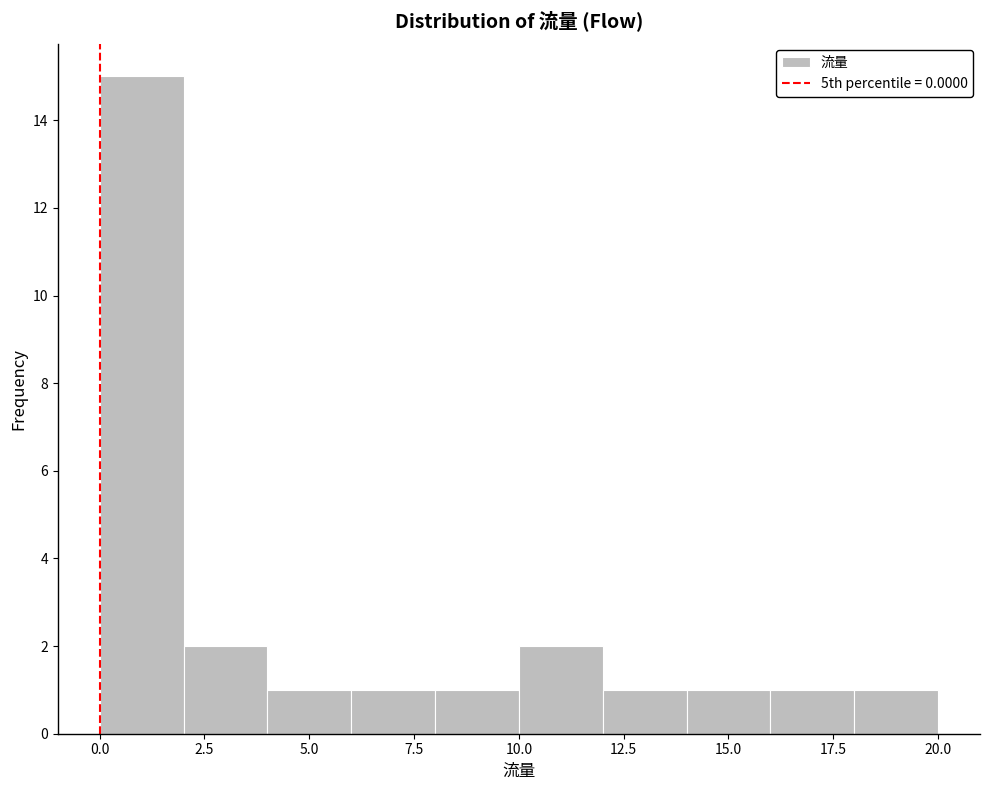

Reading left to right, transcribe this chart: for each bar, give the range it covers on the x-axis and its height. The values are not printed on the chart, so give them approximately, as read against the axis.

0 to 2: 15
2 to 4: 2
4 to 6: 1
6 to 8: 1
8 to 10: 1
10 to 12: 2
12 to 14: 1
14 to 16: 1
16 to 18: 1
18 to 20: 1